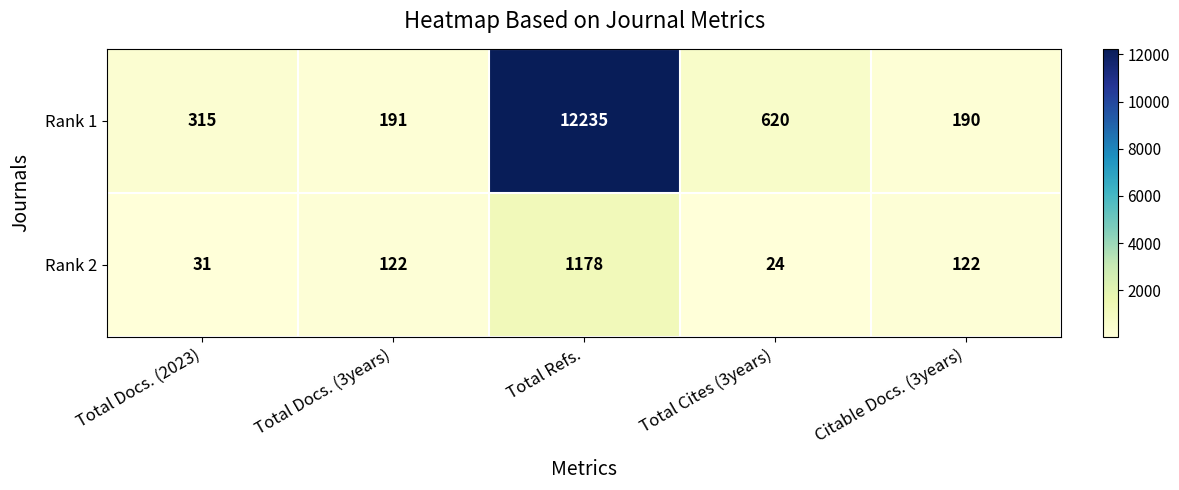

Which series has the largest range (max minus min)?

Rank 1